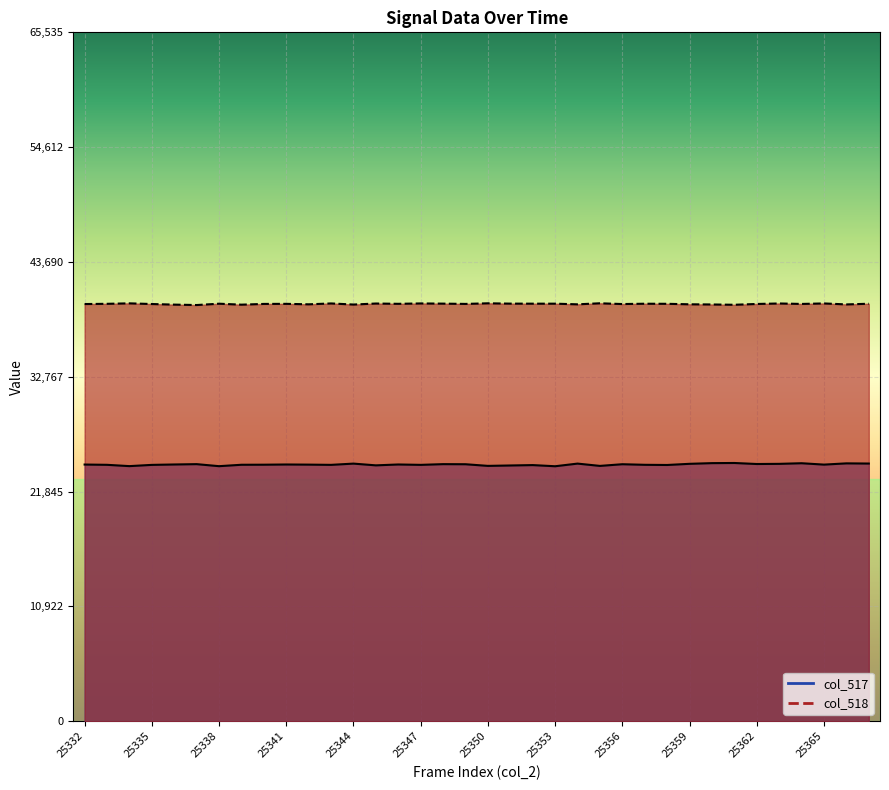

Which series has the widest spread of values?

col_517